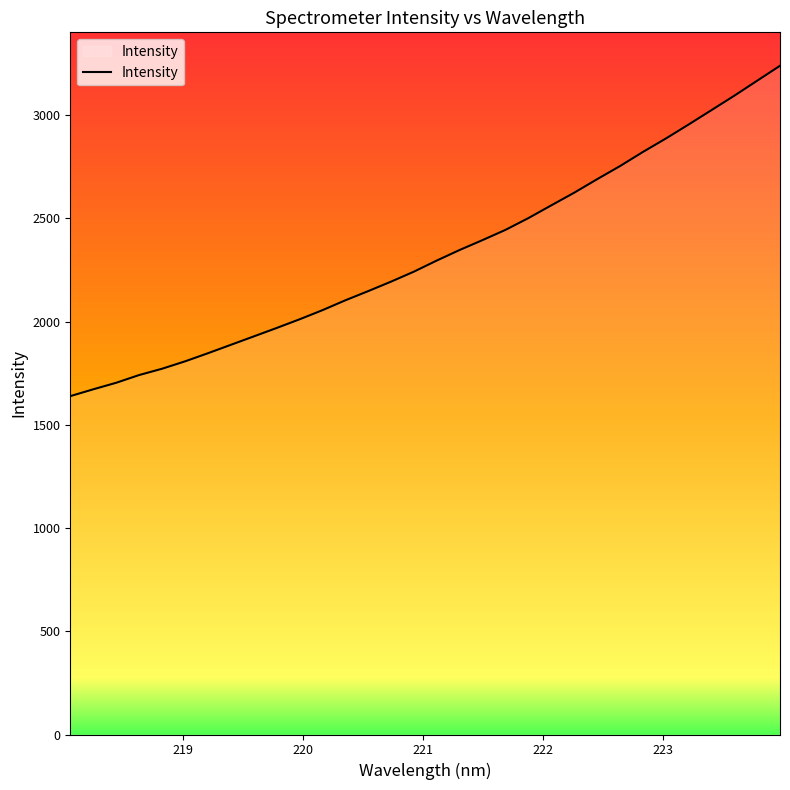

What is the minimum value shown in the chart?

1638.6